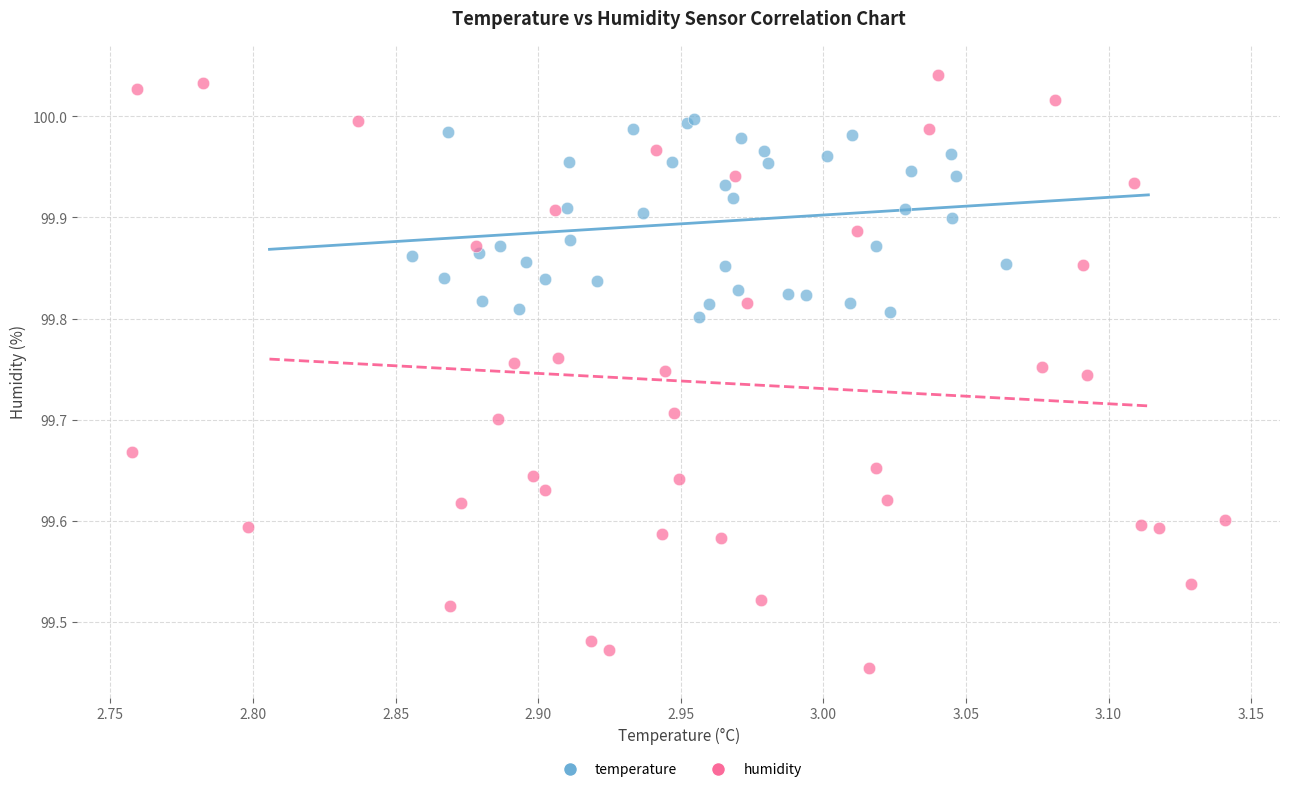

Which series reaches the maximum Y coordinate?

humidity